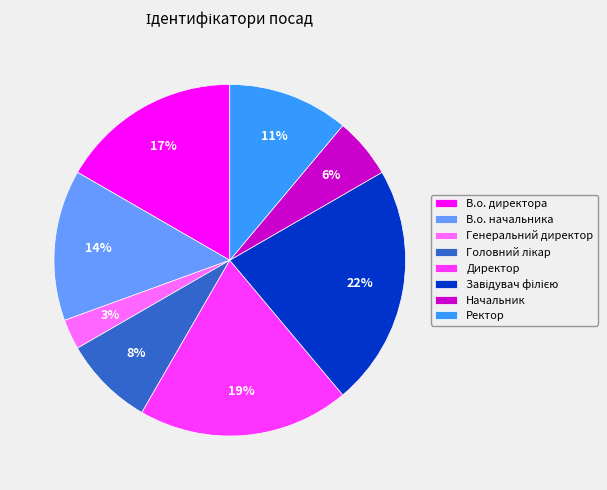

Is there any slice that represents more than half of the pie?

No